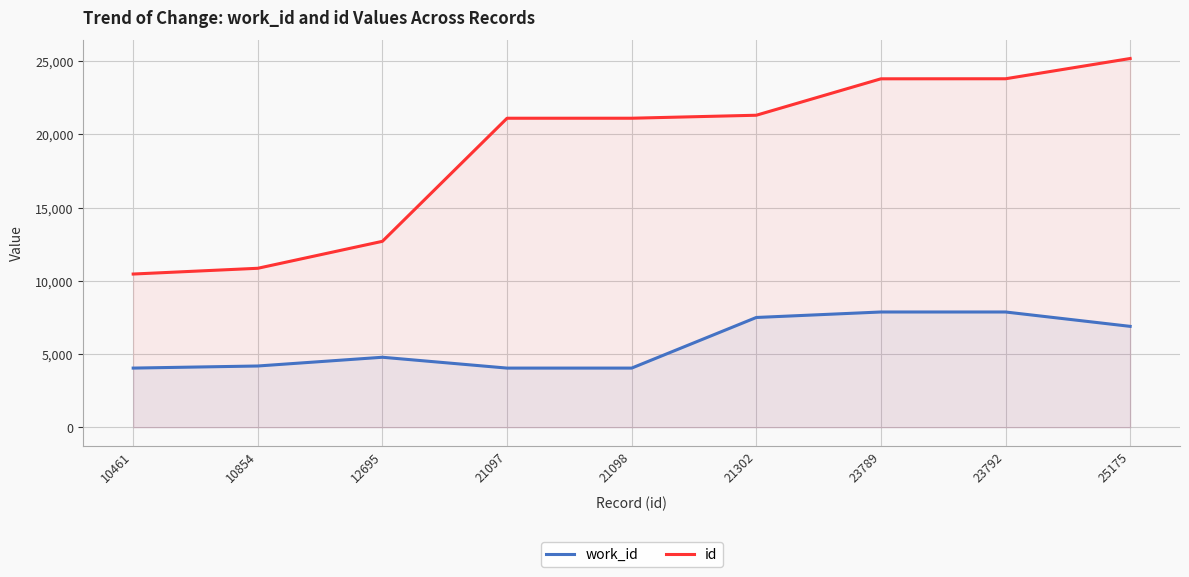

Is the value of work_id at 25175 greater than the value of id at 23792?

No